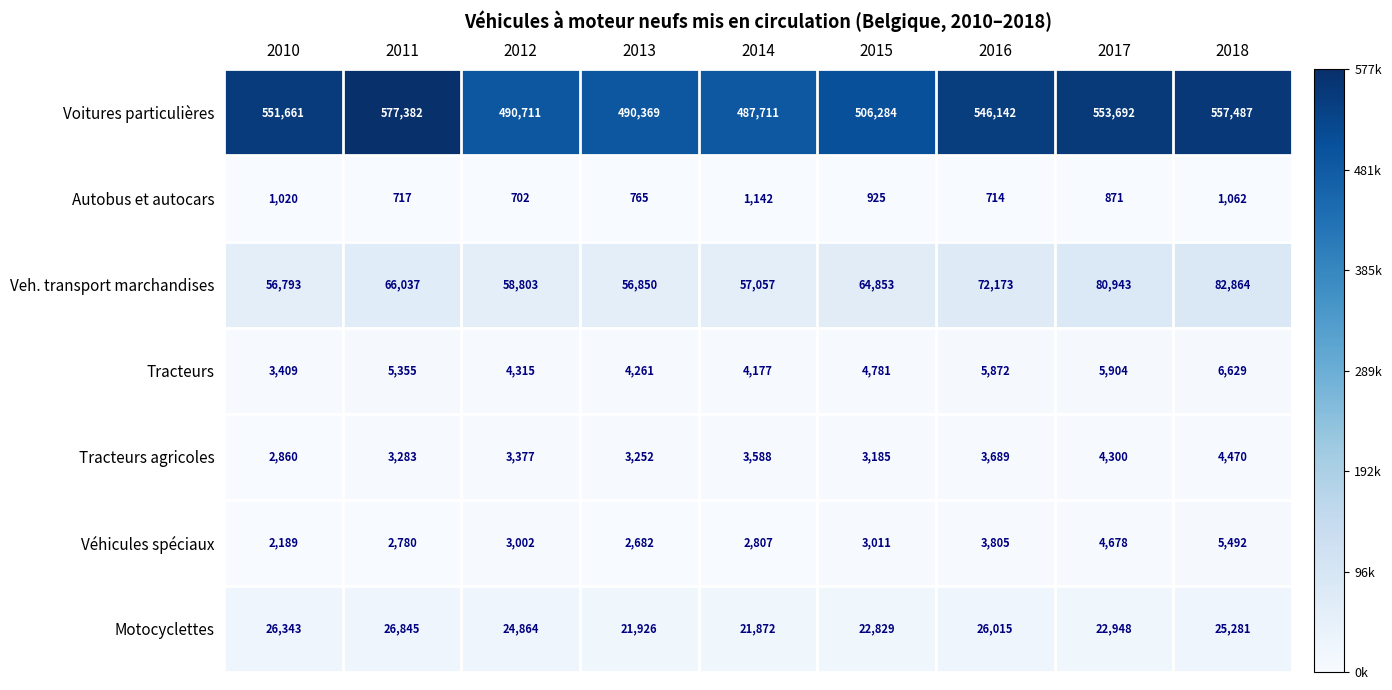

How many data points does each series have?

9